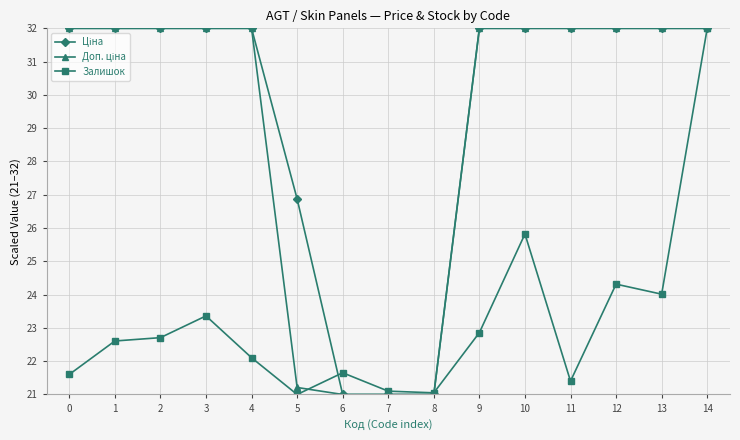

What is the difference between the highest and lowest values at 13?

8.0